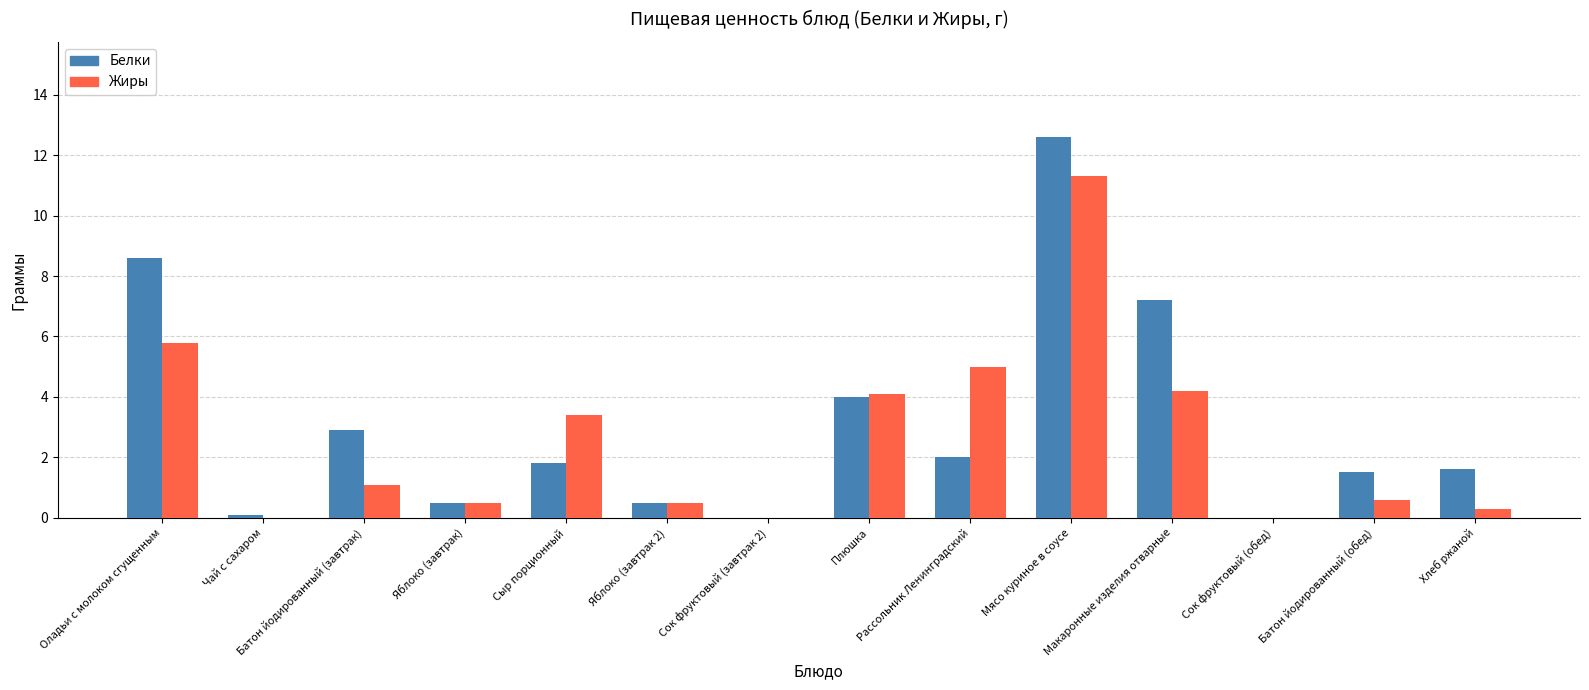

Count the number of data series in this chart.

2